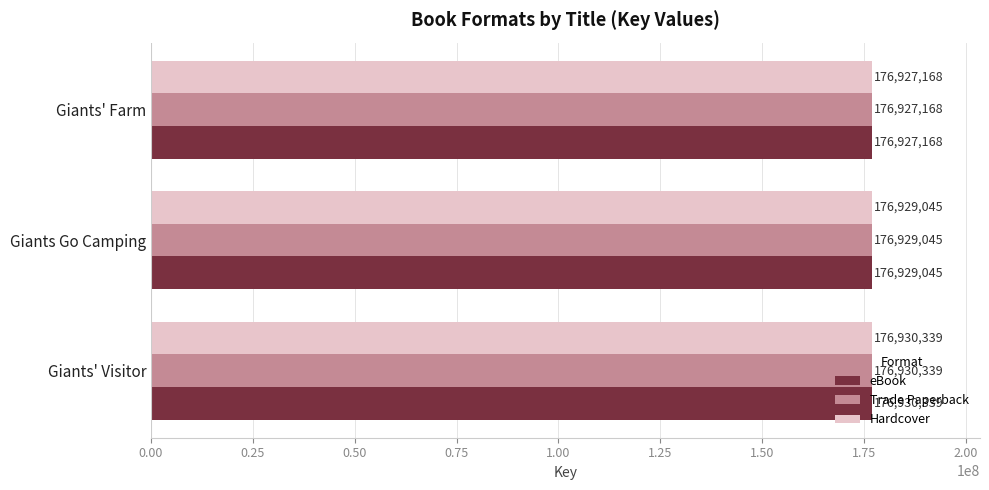

At how many categories does at least one series exceed 176928956?

2